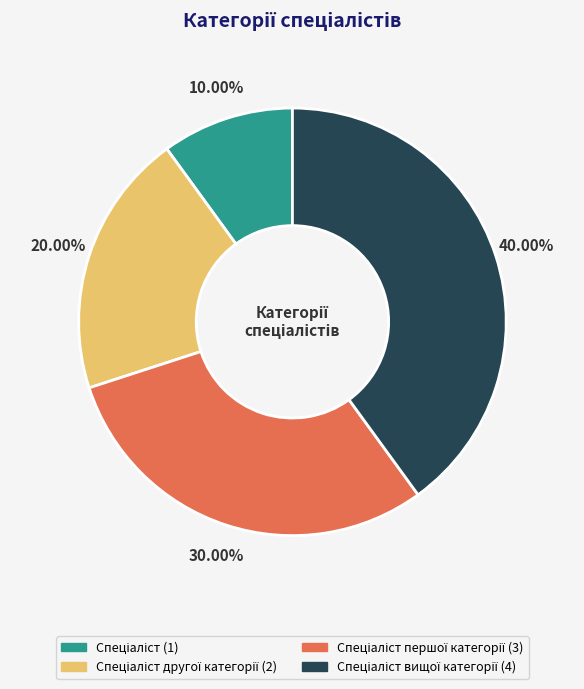

Is there any slice that represents more than half of the pie?

No